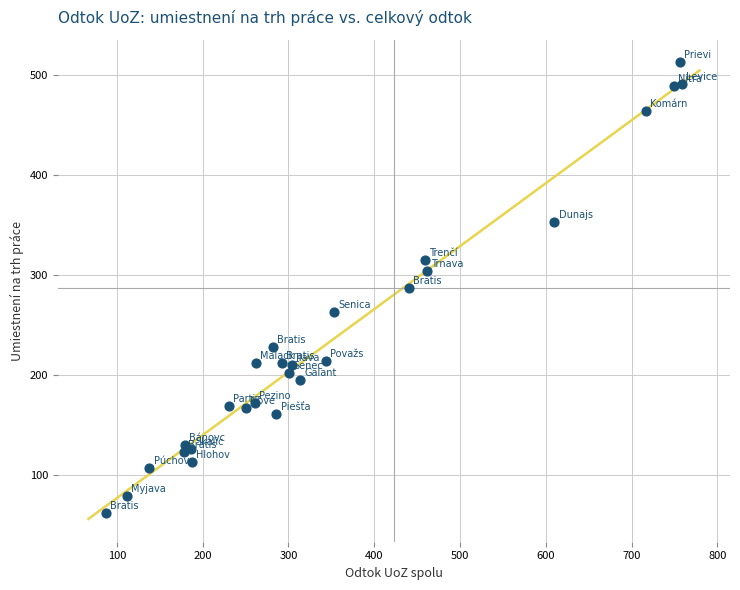

What is the range of X values (max minus min)?

672